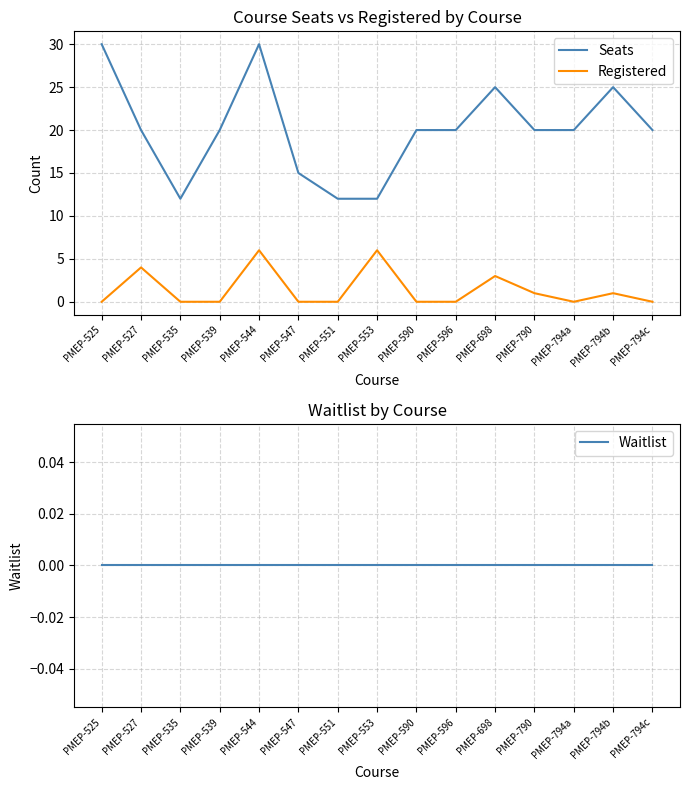

Which series has the widest spread of values?

Seats